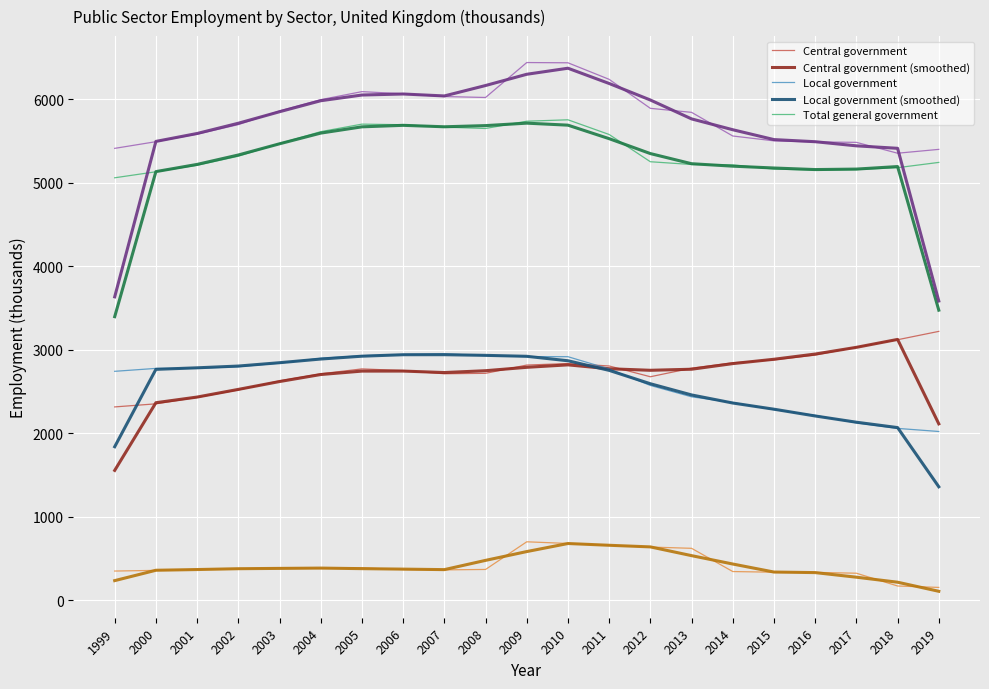

What is the total value across all series at 2012?

34353.0